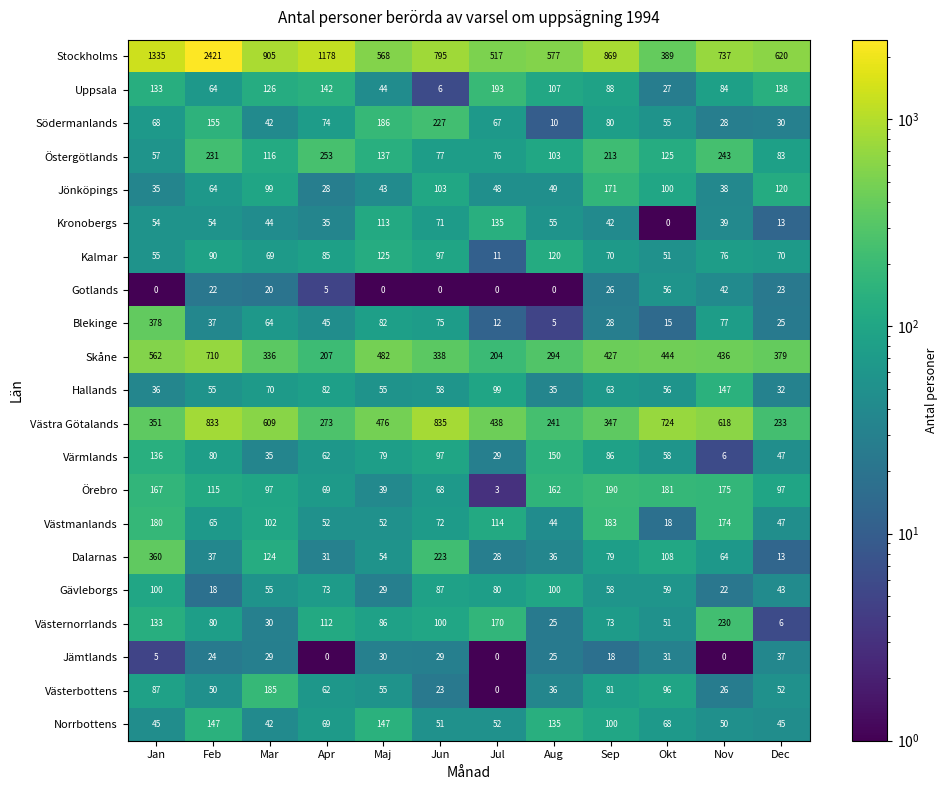

At how many categories does at least one series exceed 266?

12